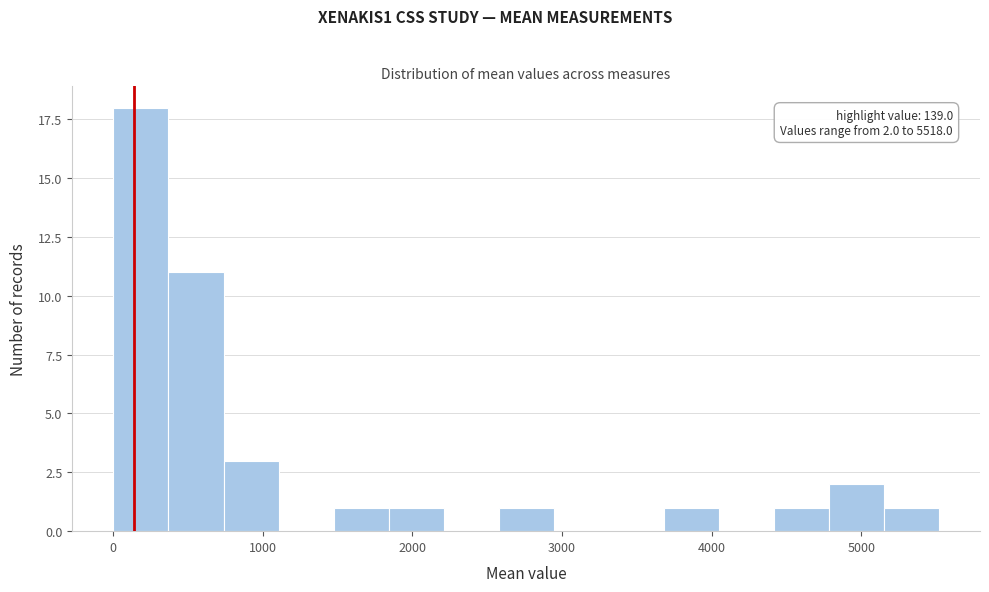

Around what value on the x-axis is the tallest bar? Give the approximate position of its centre, as read against the axis.

200